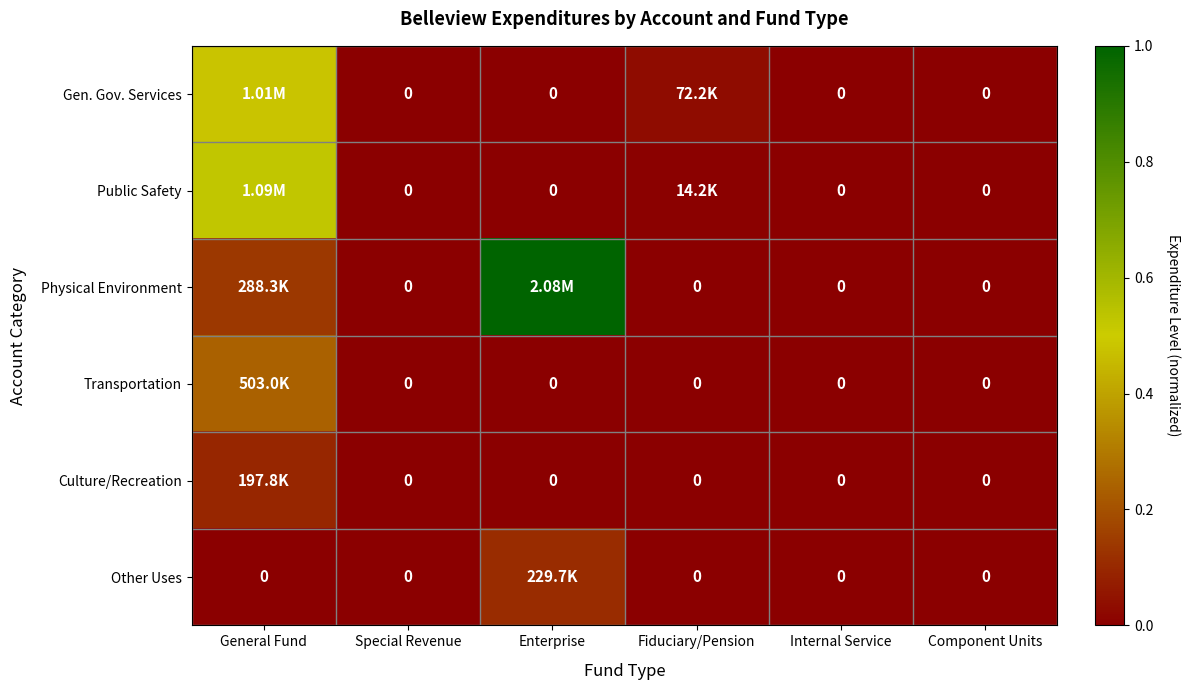

At which label is Public Safety closest to 0?

Special Revenue